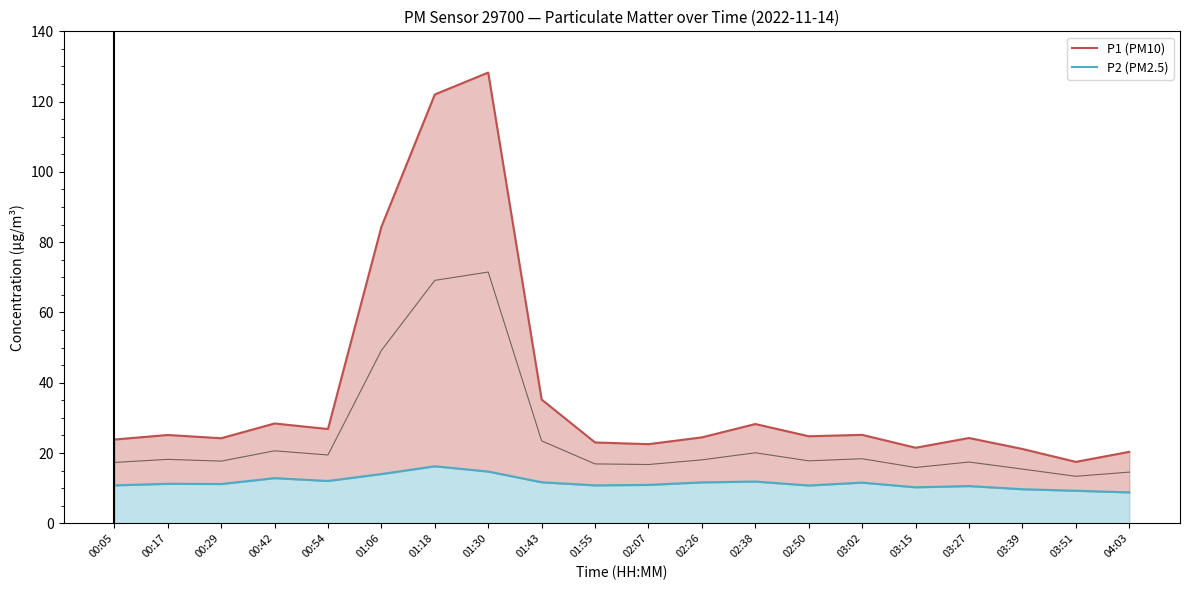

What is the sum of all P1 (PM10) values?

751.1